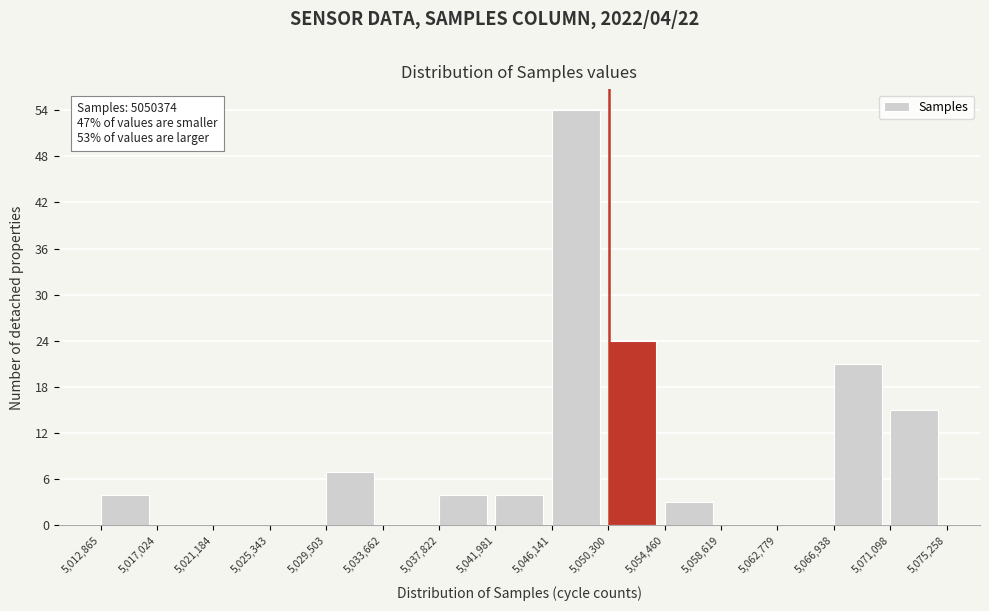

Over which range of the x-axis is the bar tallest?

5,046,141 to 5,050,300